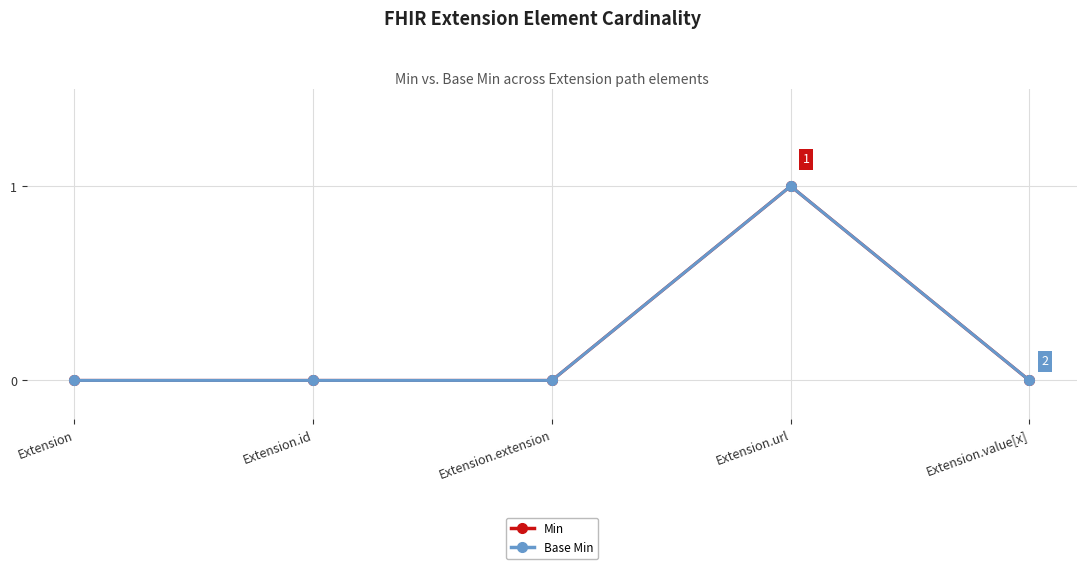

What is the label of the 5th point from the right?

Extension